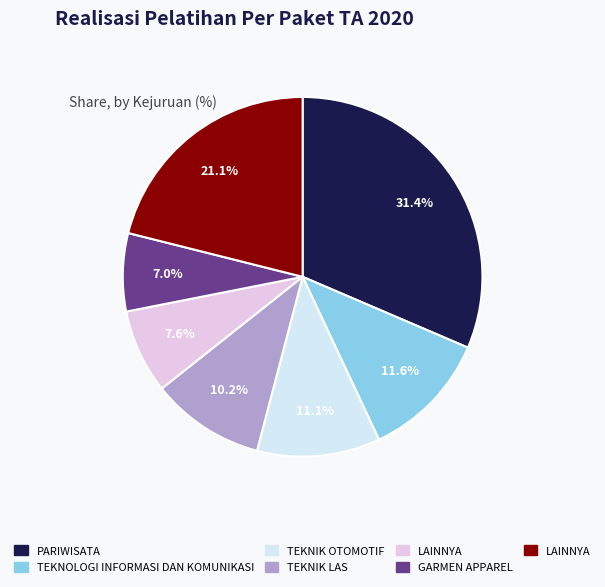

How many slices are in this pie chart?

7